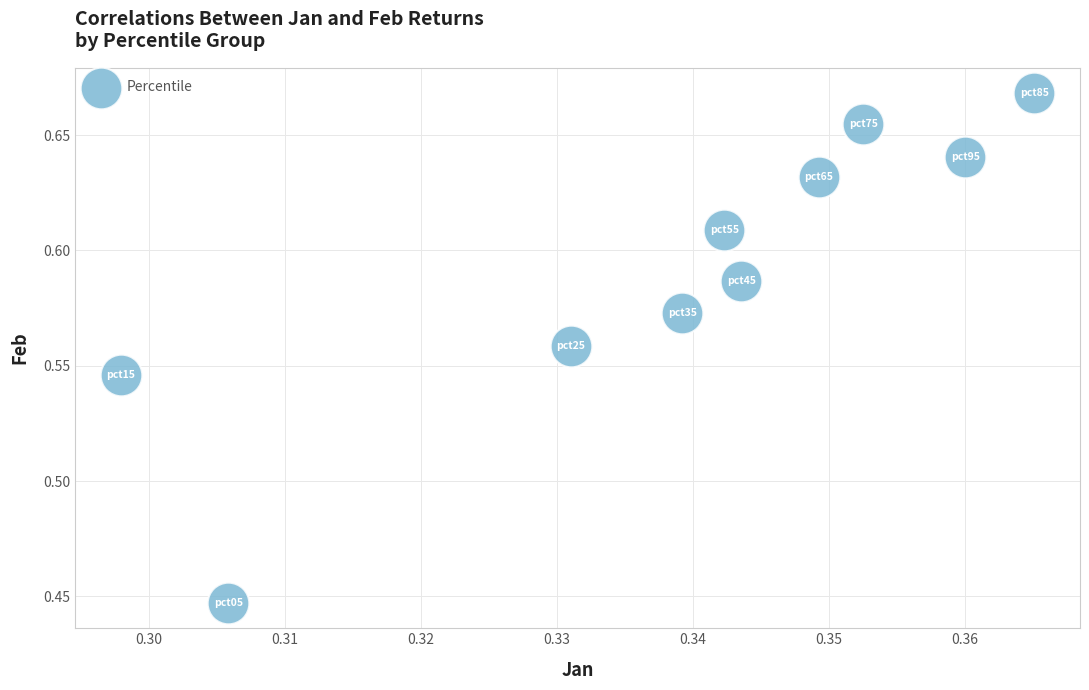

What is the average X value?

0.3